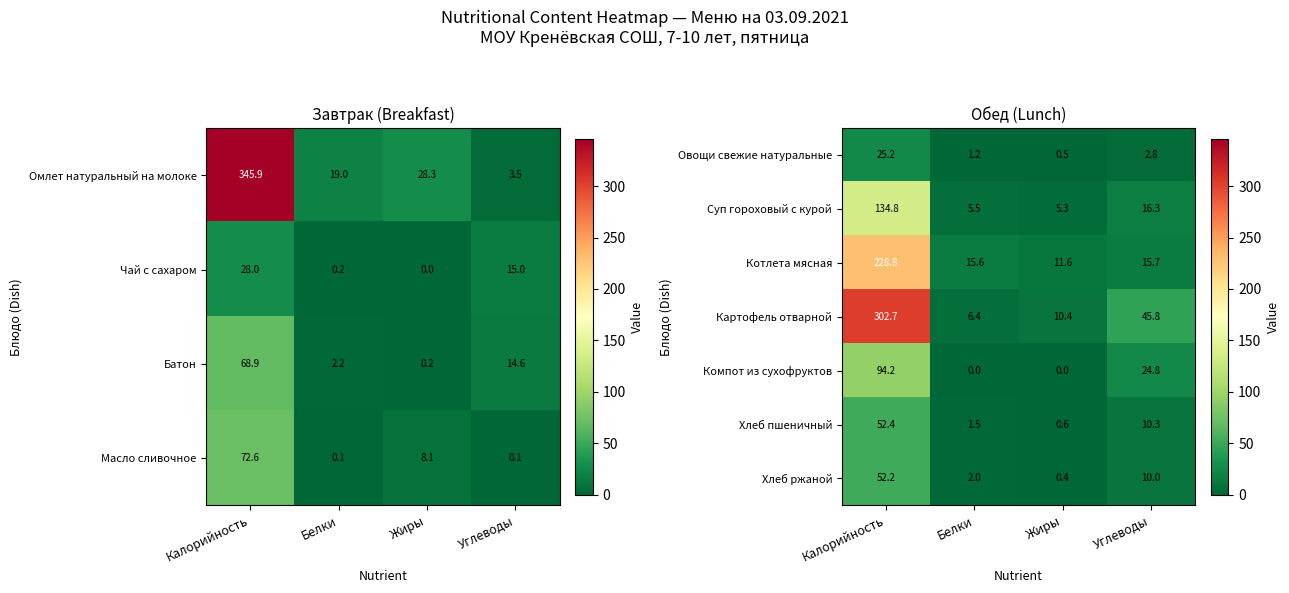

Is the value of Компот из сухофруктов at Жиры greater than the value of Котлета мясная at Белки?

No